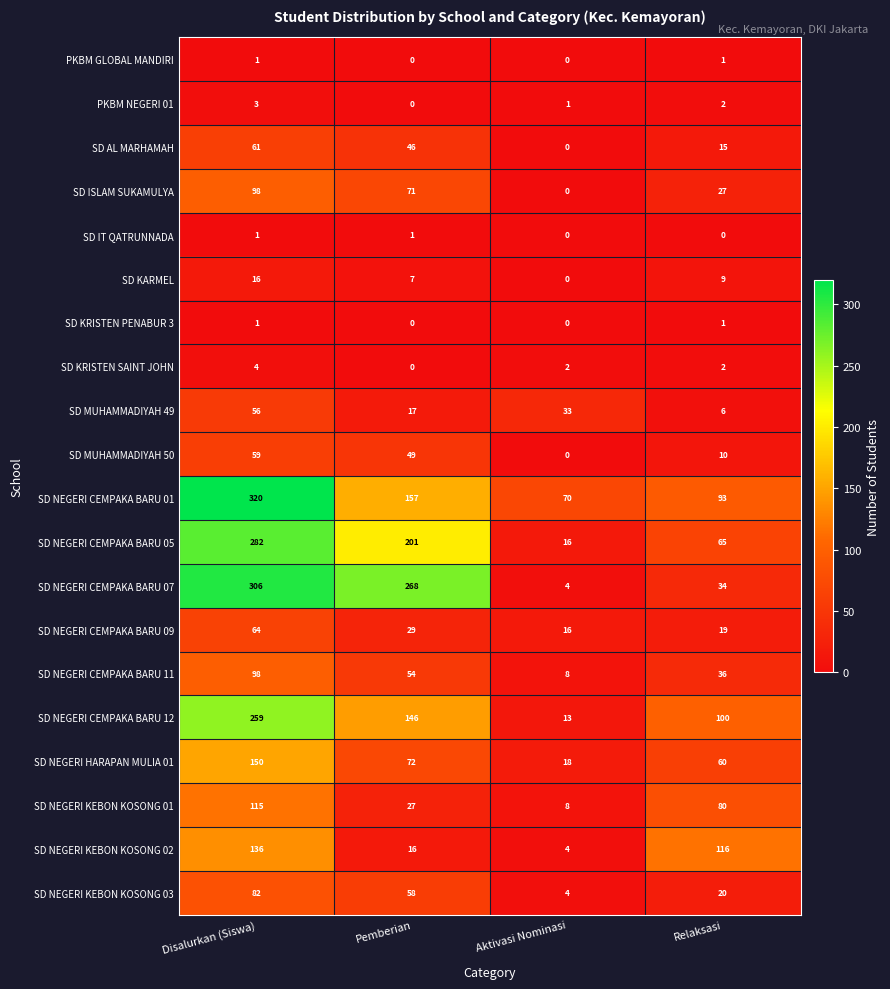

What is the difference between the highest and lowest values at Pemberian?

268